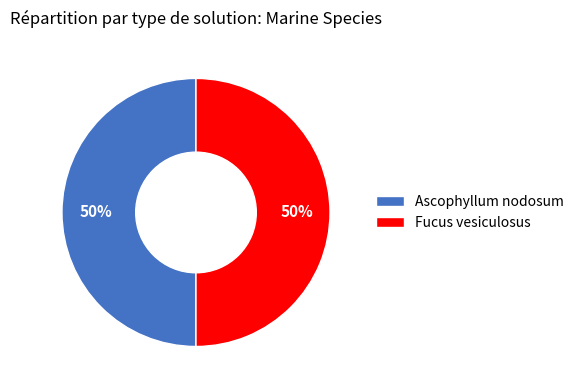

What percentage is the Fucus vesiculosus slice, to the nearest percent?

50%